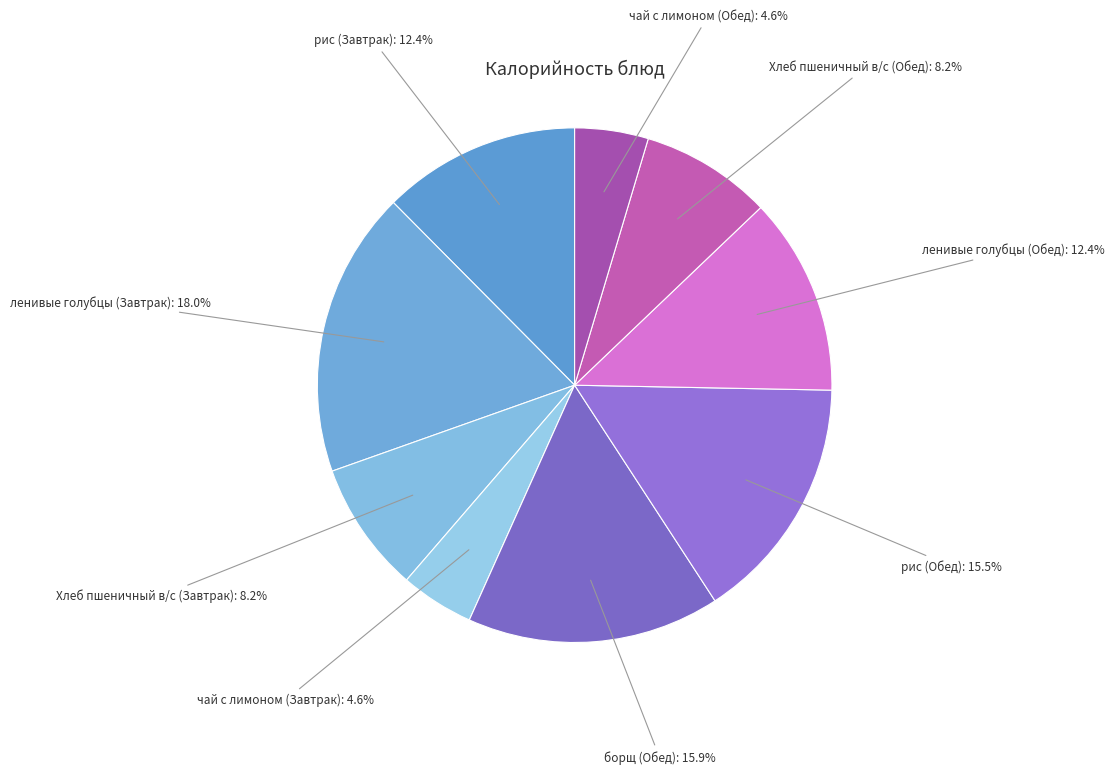

Is there any slice that represents more than half of the pie?

No